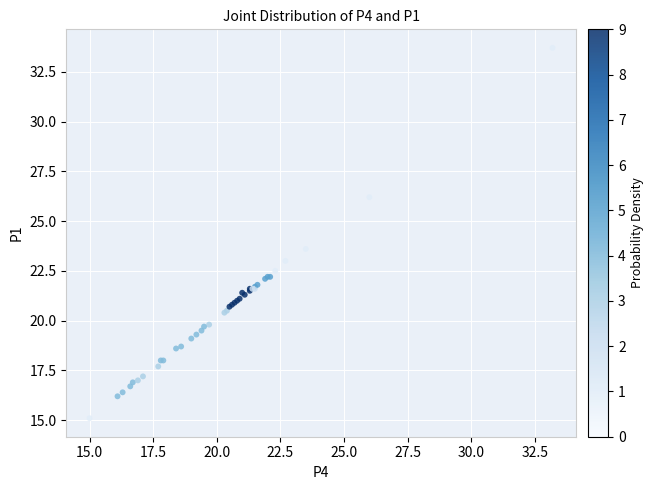

What Y value in the scatter plot is closest to 24?

23.6